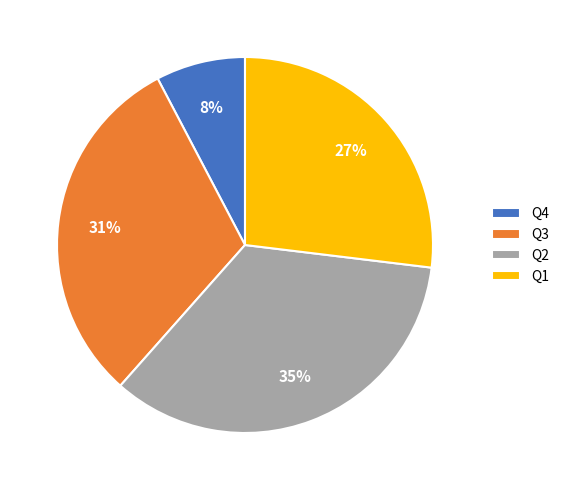

Is there a majority slice in this chart?

No